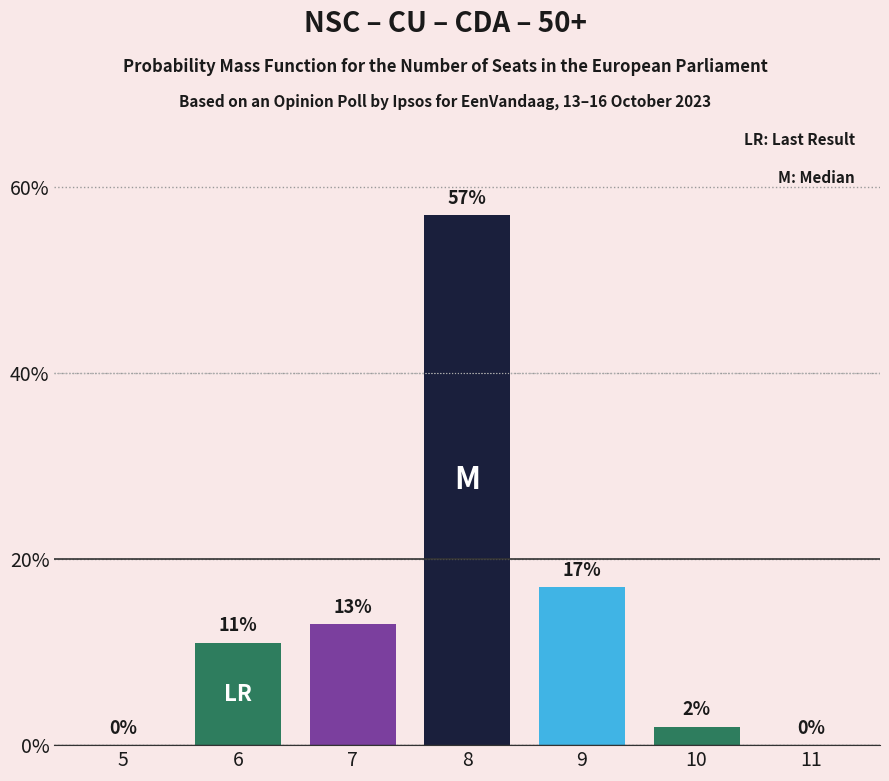

Reading left to right, transcribe all the data shown in this chart.

5=0	6=11	7=13	8=57	9=17	10=2	11=0